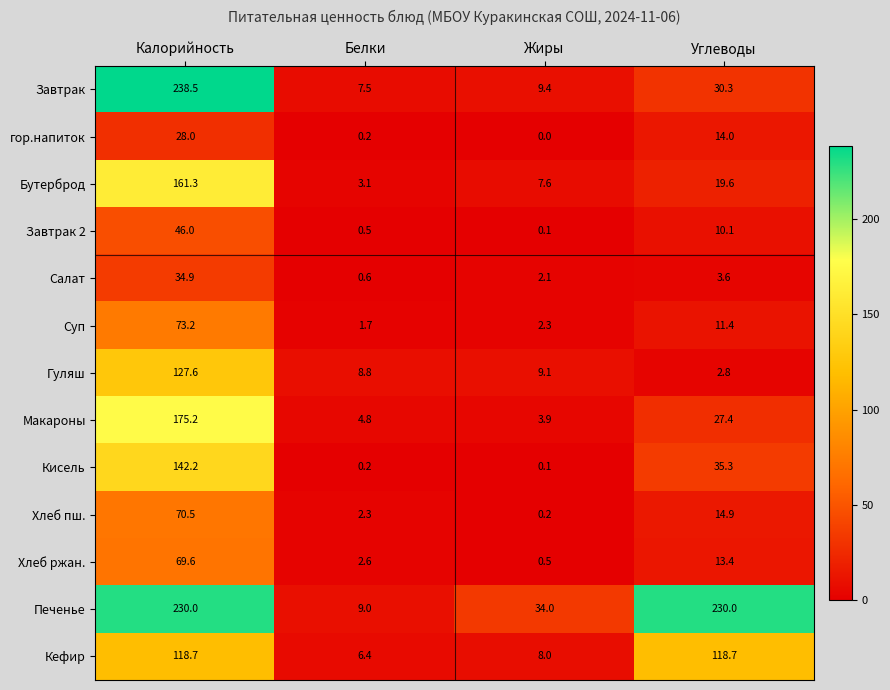

At how many categories does at least one series exceed 116?

2